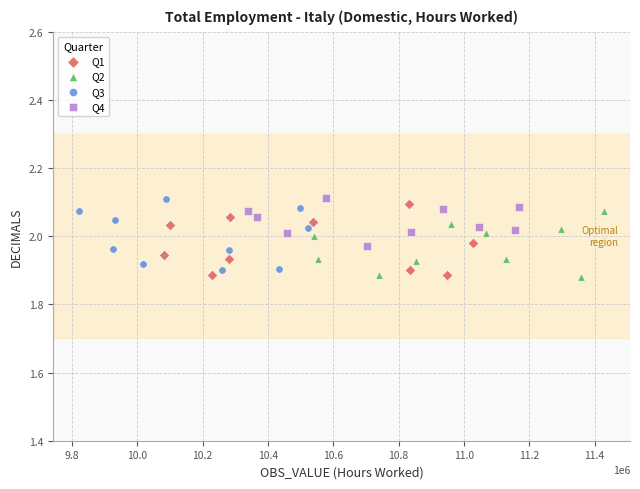

What are all the series names shown in the legend?

Q1, Q2, Q3, Q4